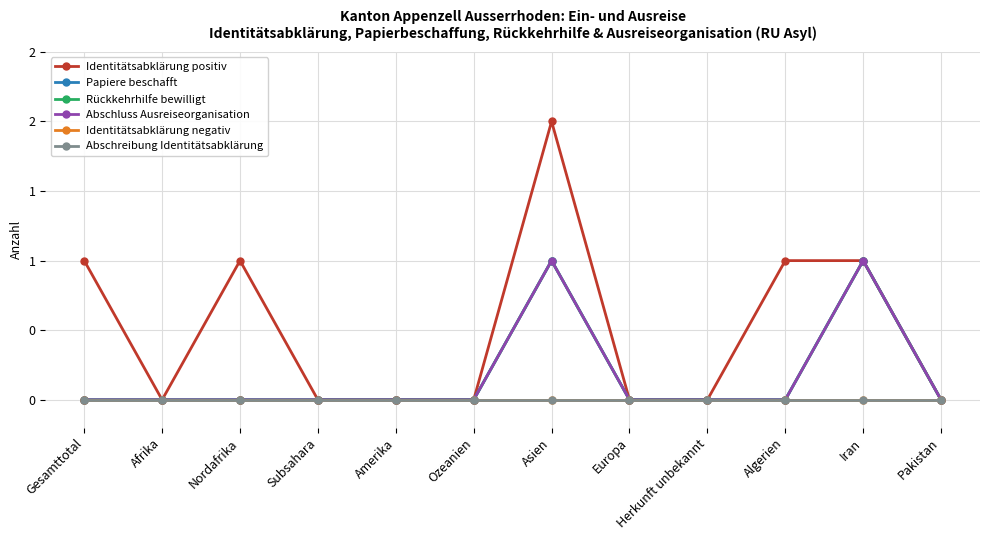

True or false: Abschreibung Identitätsabklärung and Identitätsabklärung positiv cross at least once.

False